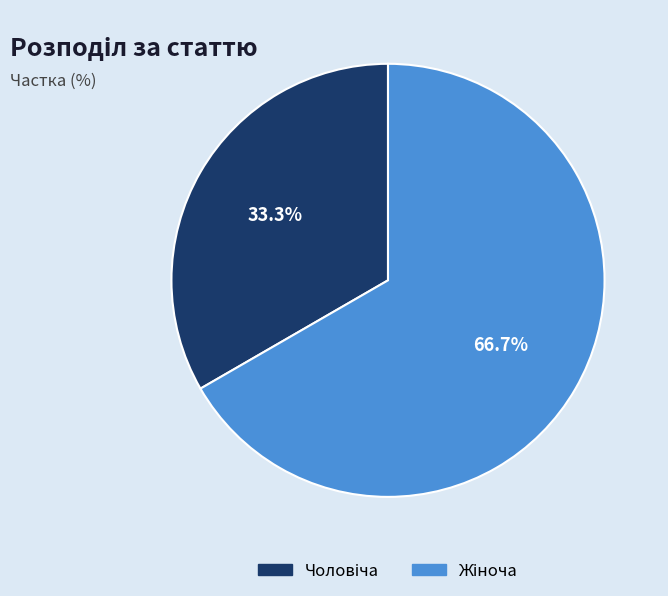

Is there any slice that represents more than half of the pie?

Yes